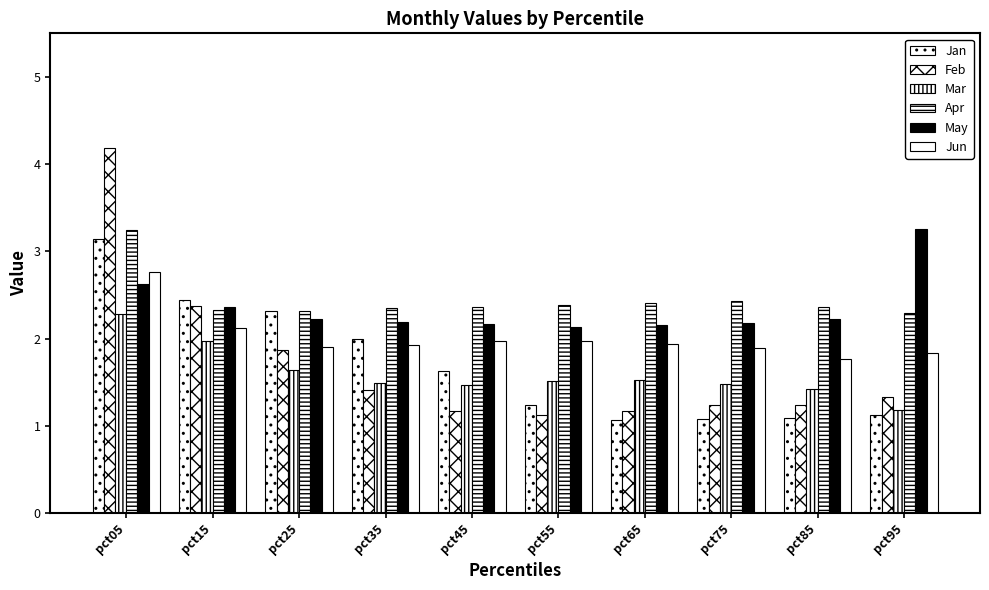

Where is Feb nearest to the value 2?

pct25